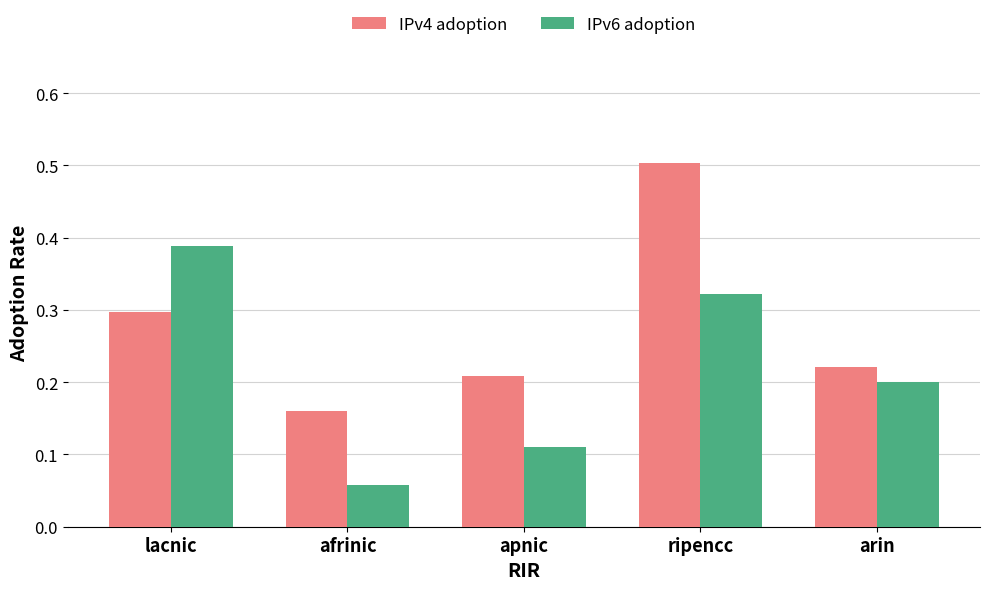

Where is IPv6 adoption nearest to the value 0?

afrinic